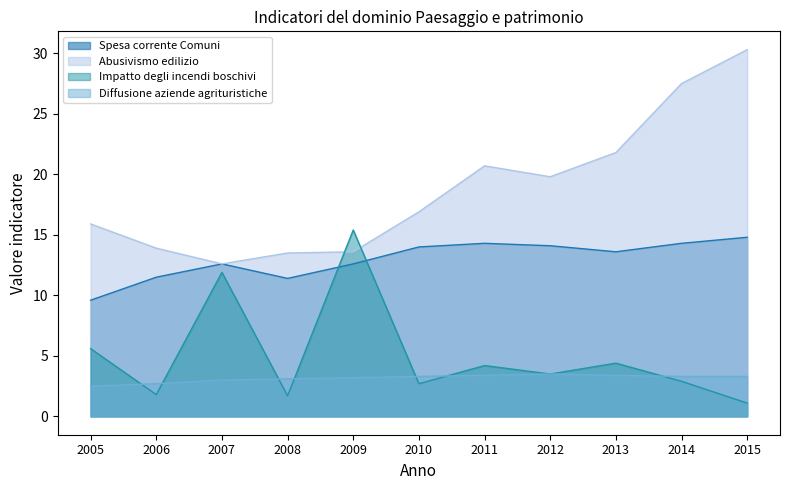

How many interior local peaks does the Impatto degli incendi boschivi series have?

4